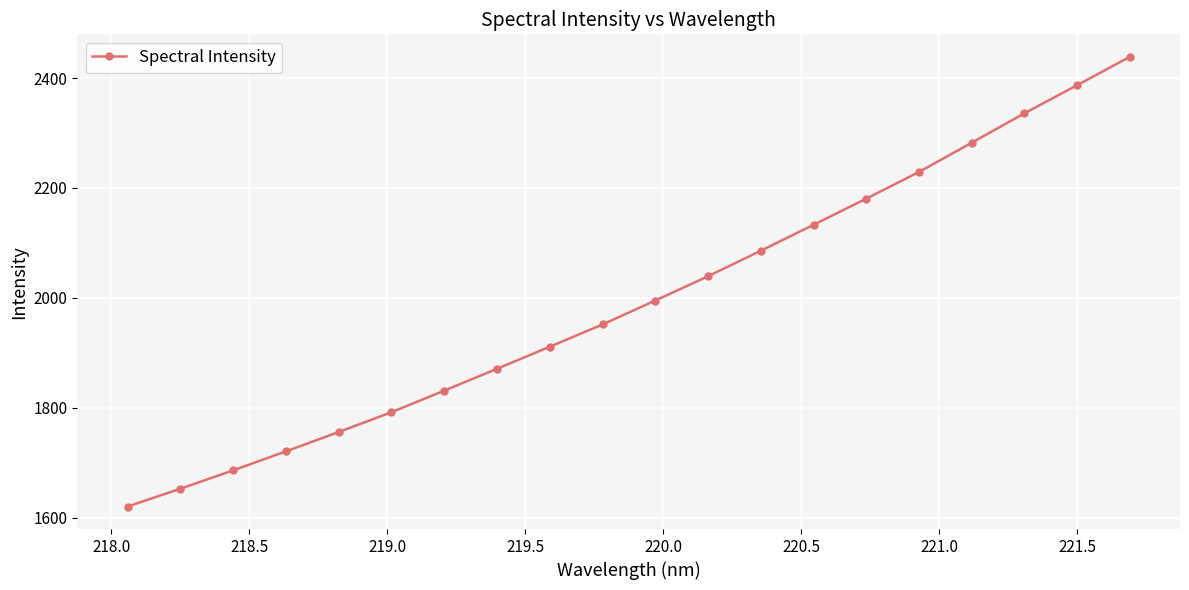

Reading left to right, list all the values displayed in this chart.

1620.0	1652.4	1685.9	1720.4	1755.7	1791.7	1831.0	1870.7	1910.9	1951.5	1995.1	2039.3	2085.6	2132.9	2180.5	2229.1	2282.3	2335.9	2387.1	2438.7